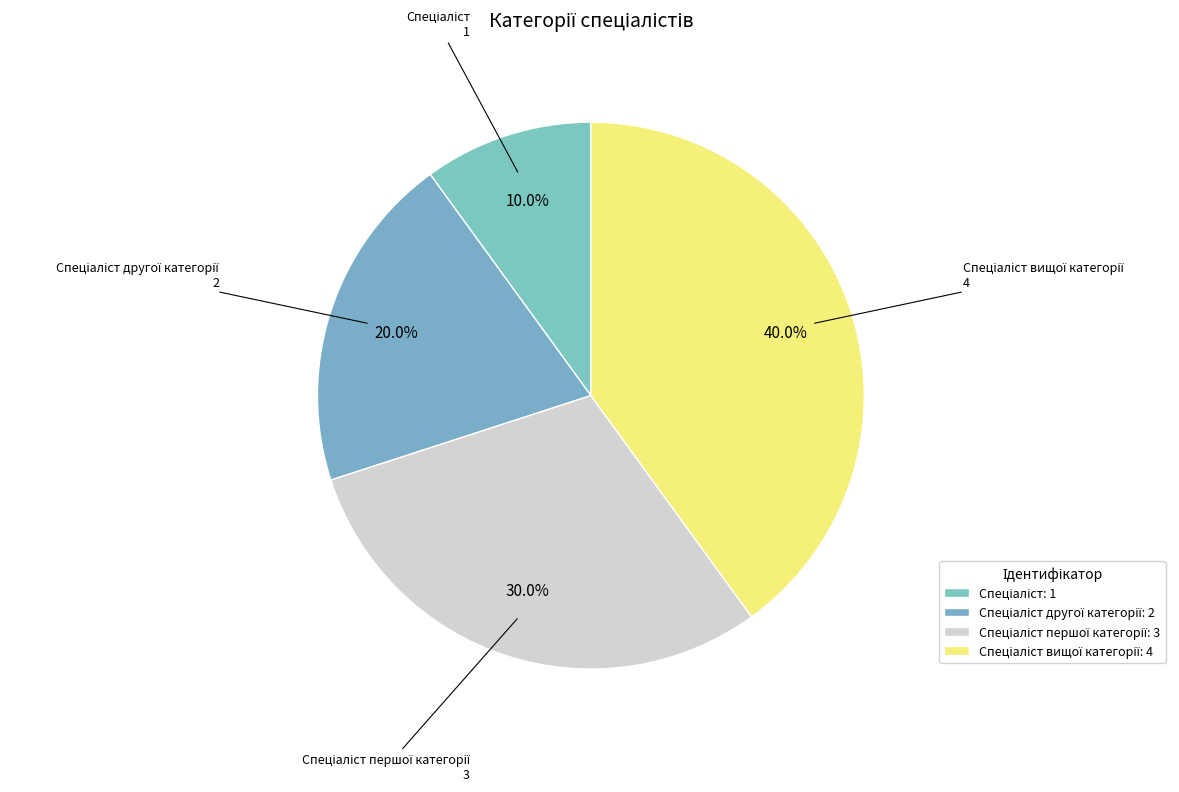

How many segments does this pie chart have?

4